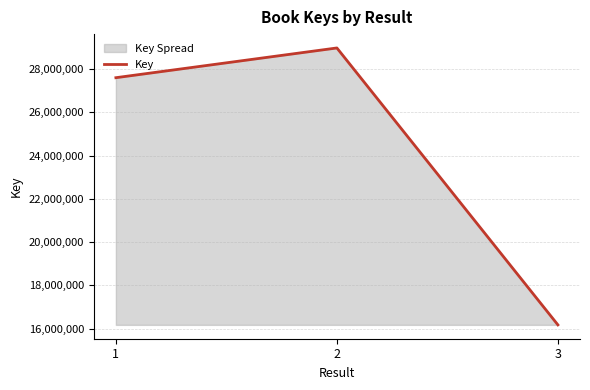

How many lines are shown in the chart?

1